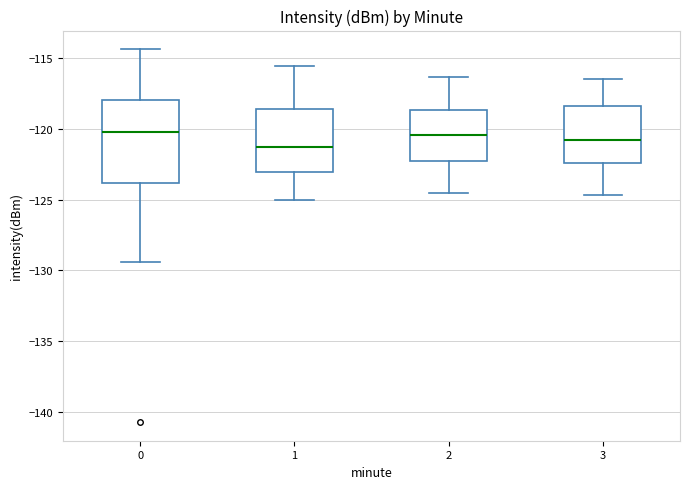

Which box is the tallest, from its lower edge to its upper edge?

0